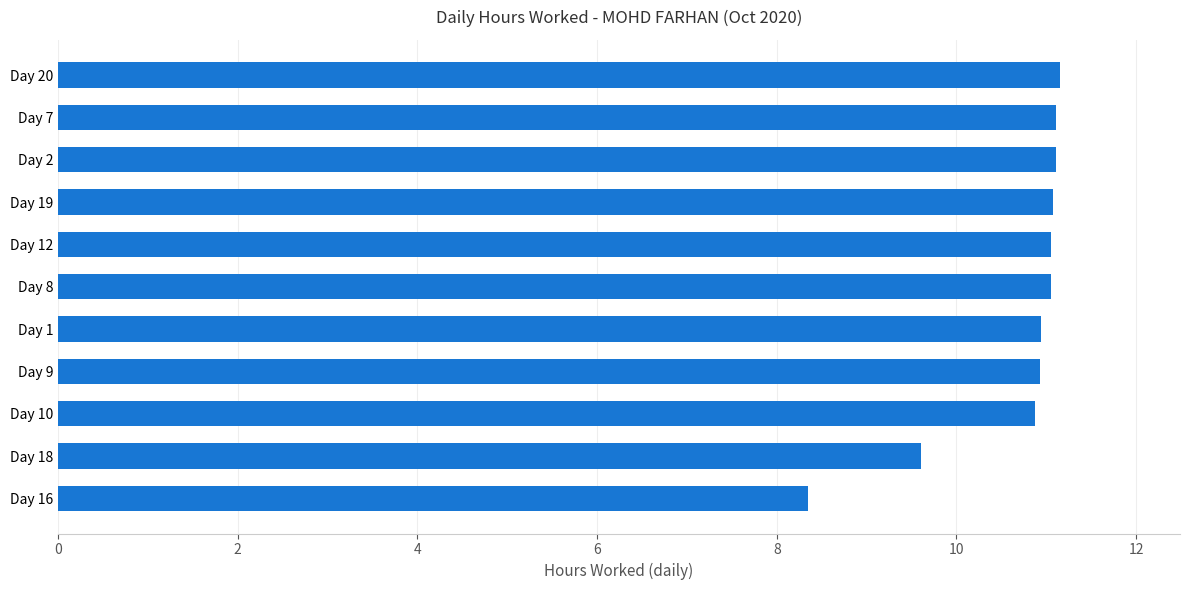

Which category has the lowest value across all series?

Day 16